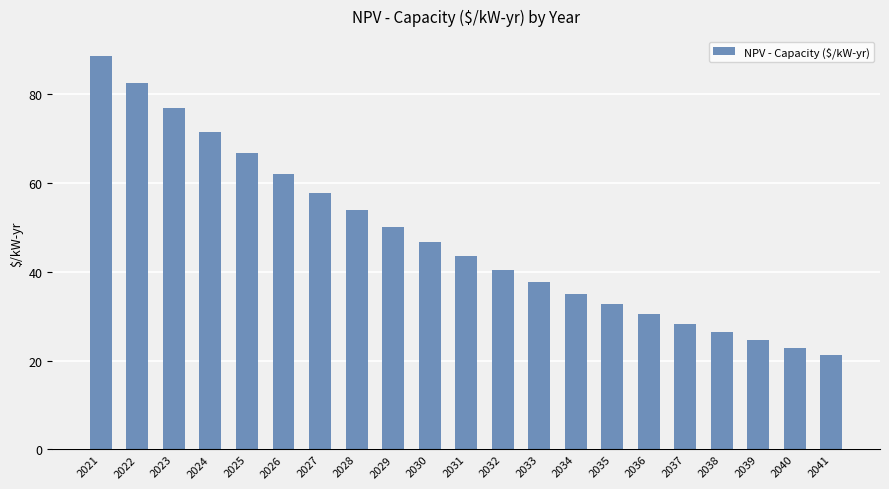

What is the average value?

47.7